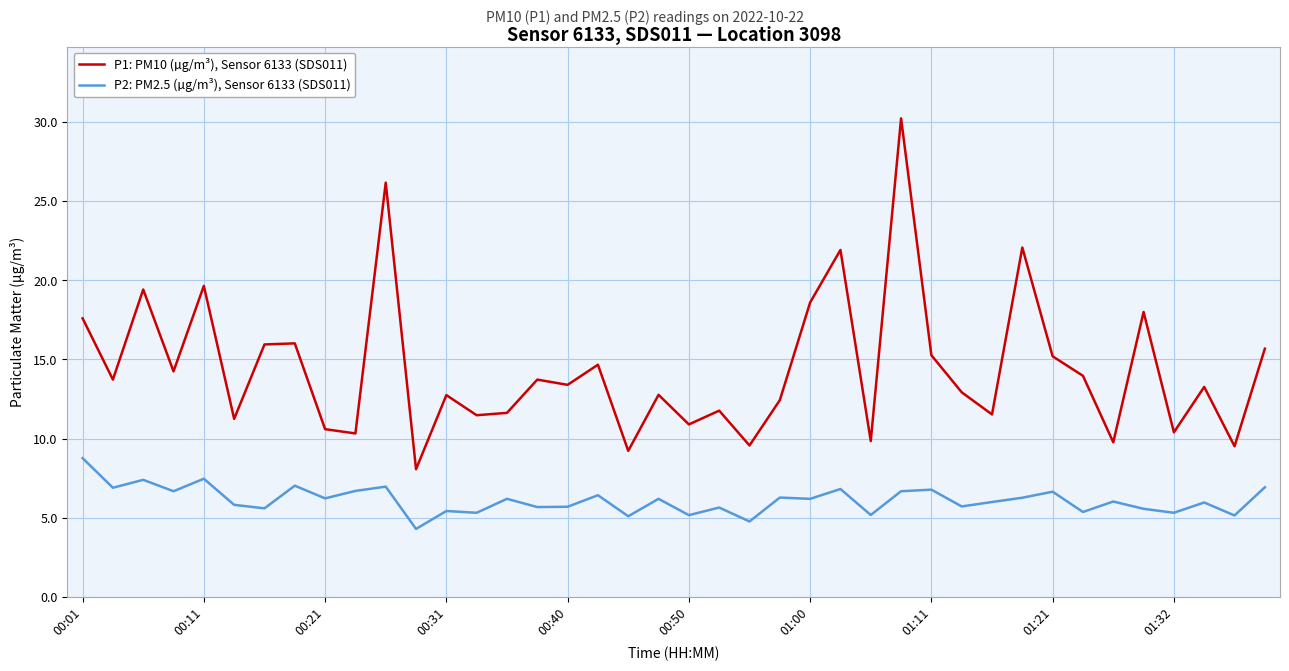

True or false: P1: PM10 (µg/m³), Sensor 6133 (SDS011) has more than 0 points higher than both neighbors.

True